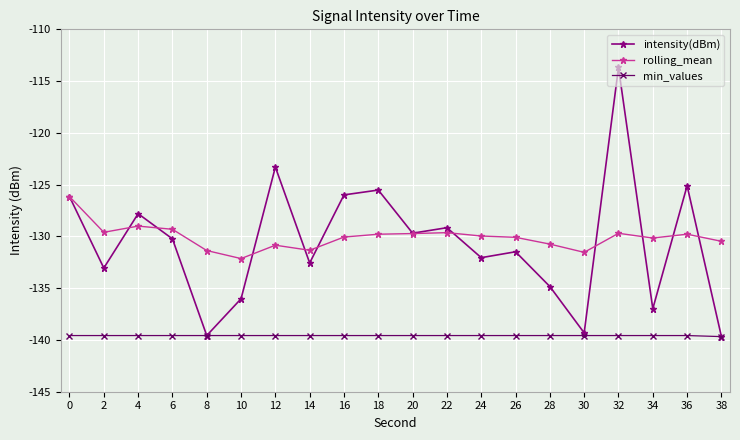

At which category does intensity(dBm) reach its first local peak?

4